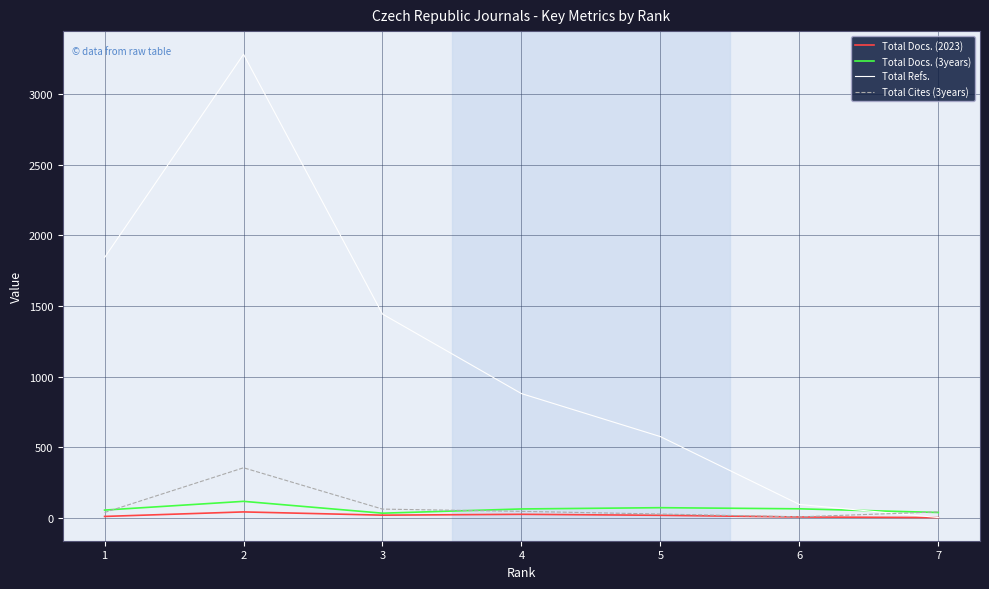

List the labels in order of Total Refs. value, smallest first.

7, 6, 5, 4, 3, 1, 2